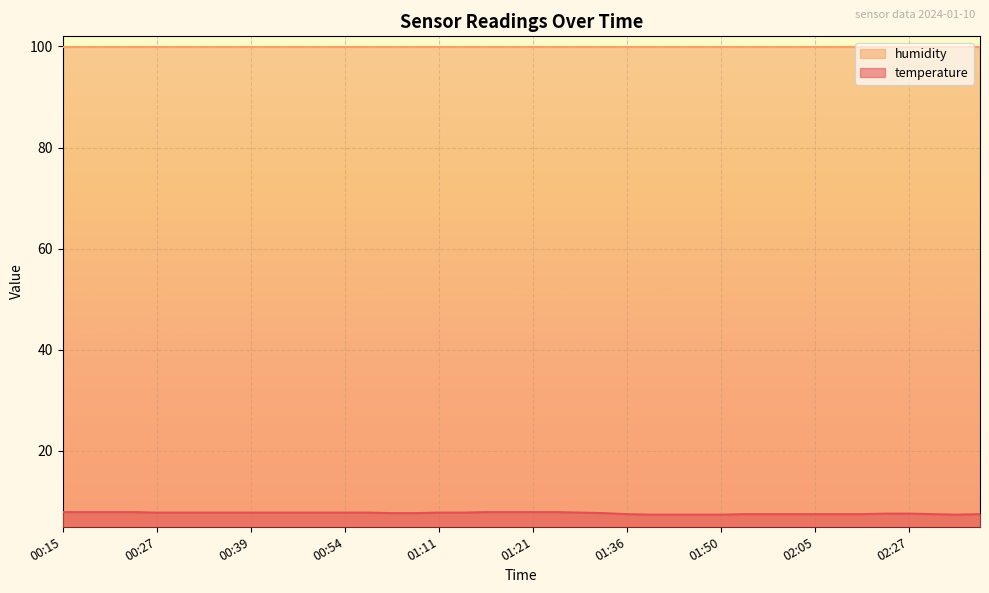

What is the difference between the maximum and minimum values?

0.5